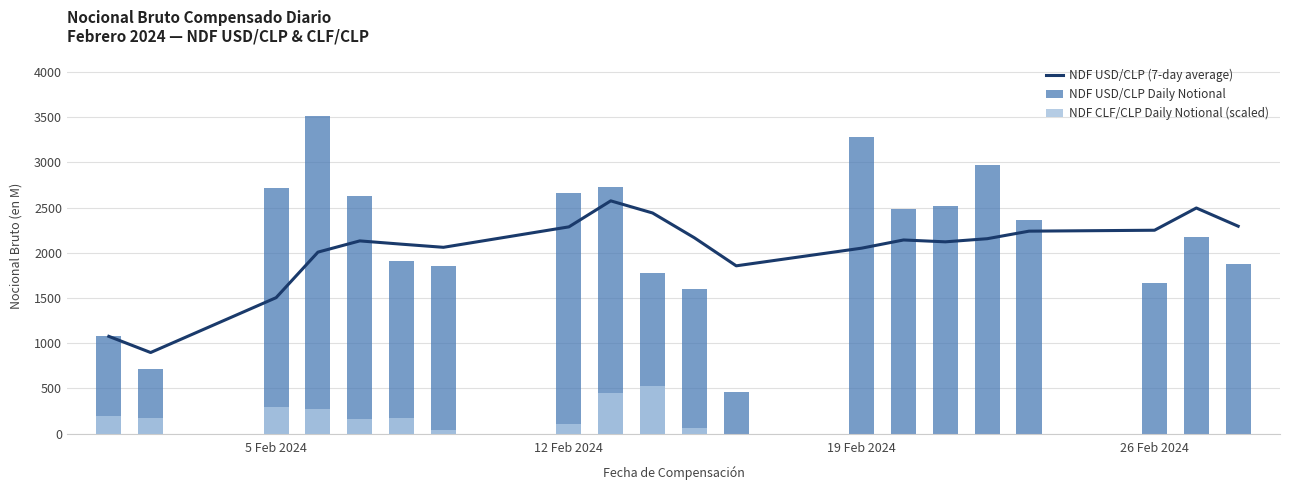

What is the minimum value for NDF USD/CLP (7-day average)?

897.0